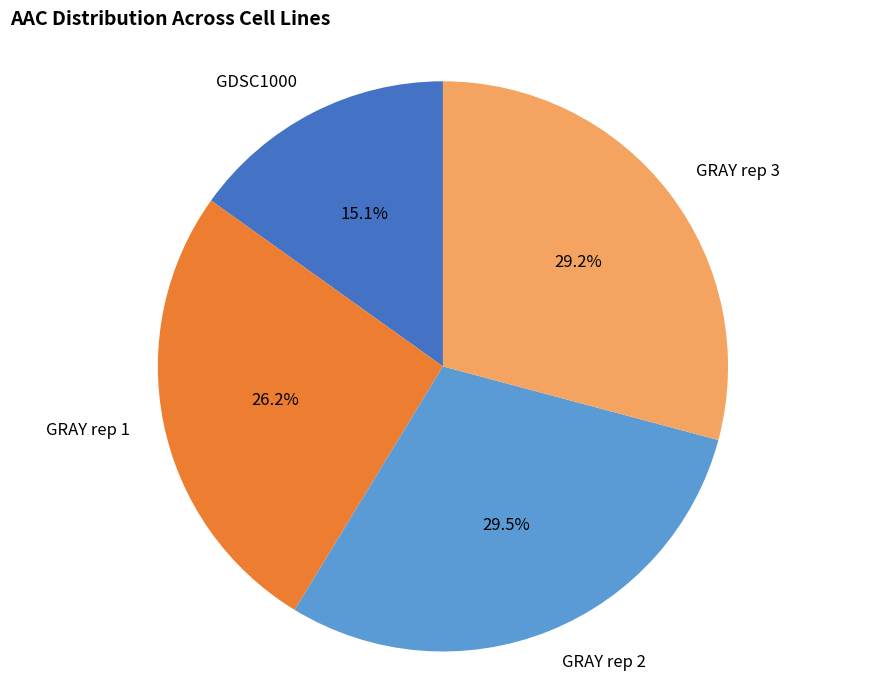

Do GRAY rep 2 and GRAY rep 3 together represent more than half of the pie?

Yes